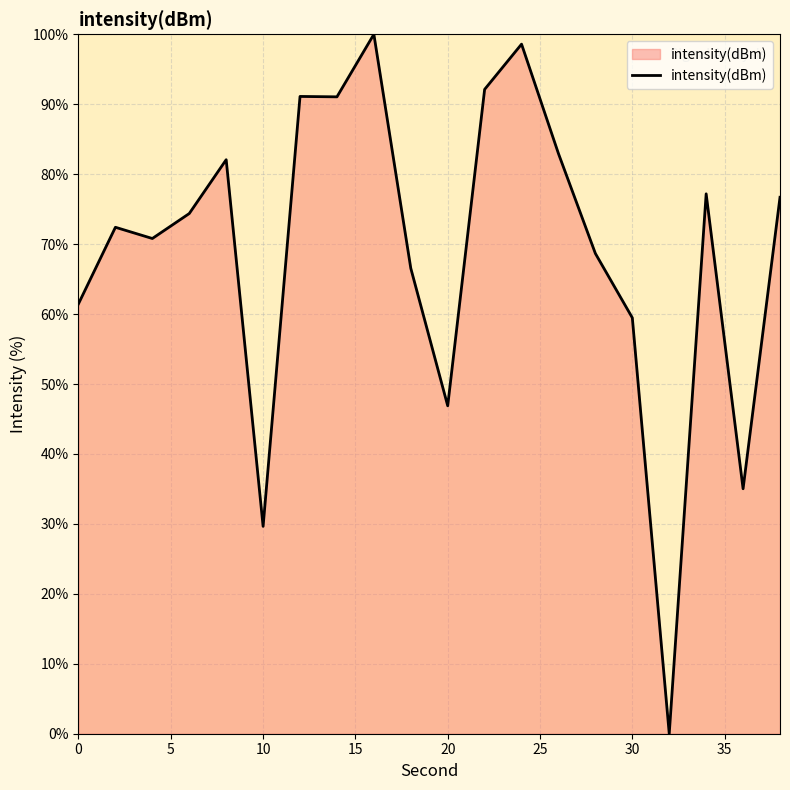

What is the sum of all values?

1377.1